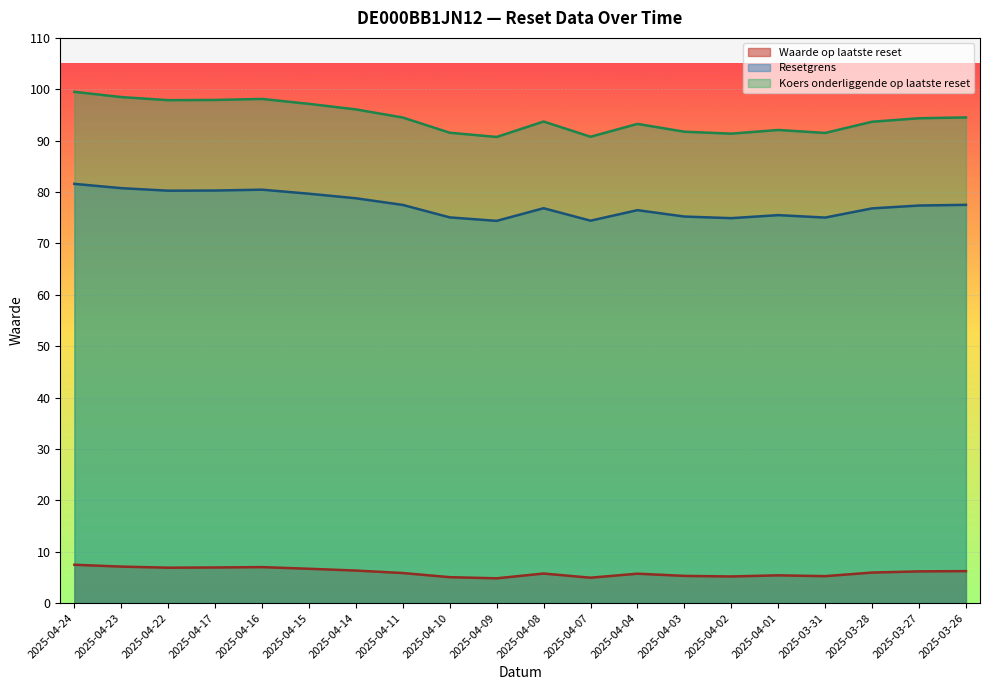

True or false: Resetgrens and Waarde op laatste reset cross at least once.

False